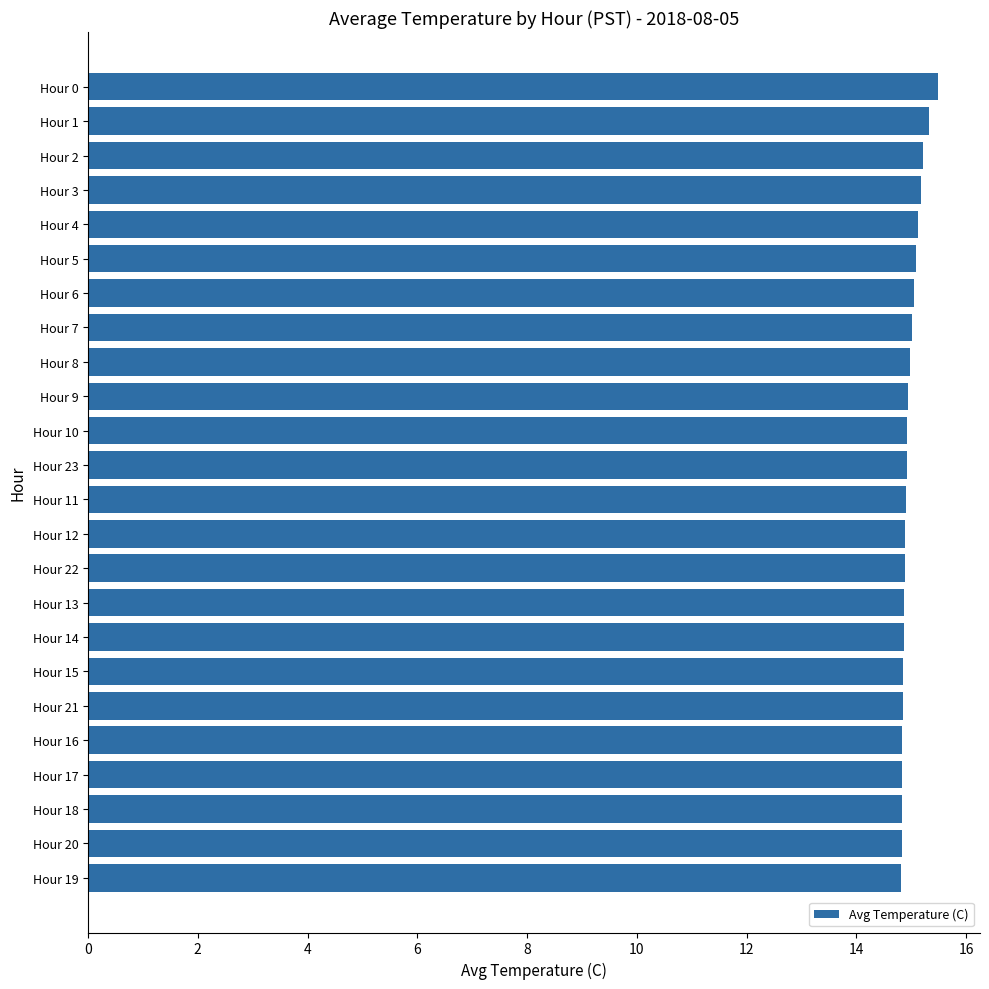

The value at Hour 4 is 25.9. True or false?

False